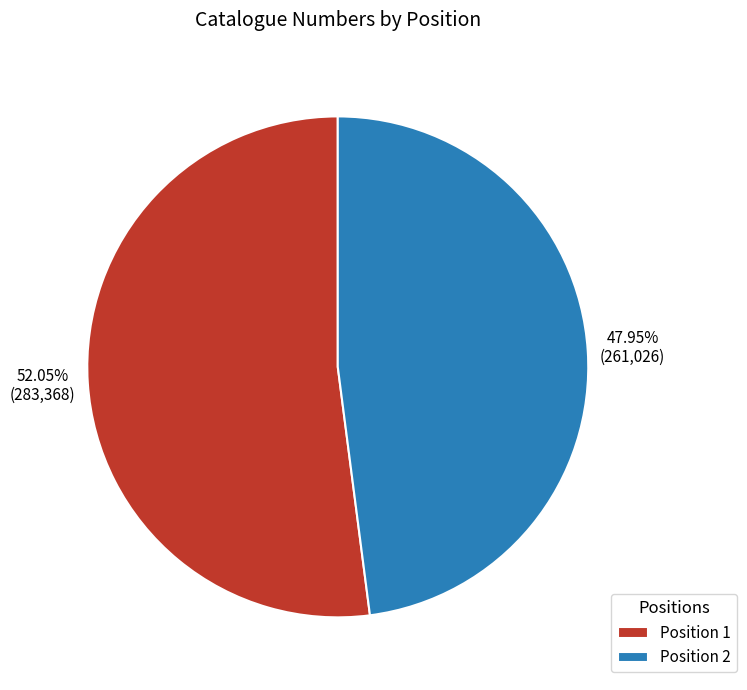

Do Position 1 and Position 2 together represent more than half of the pie?

Yes